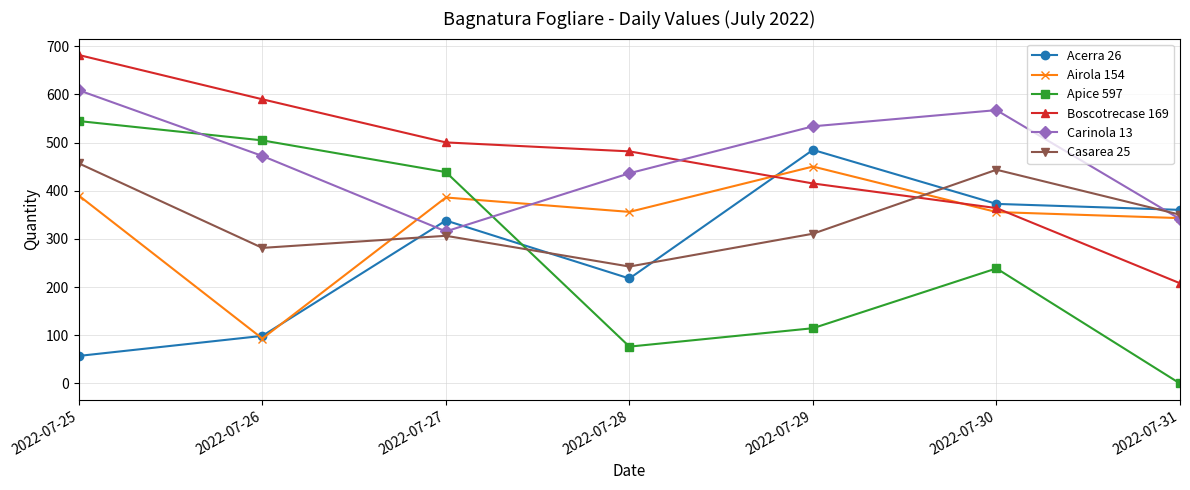

Does the chart have visible grid lines?

Yes